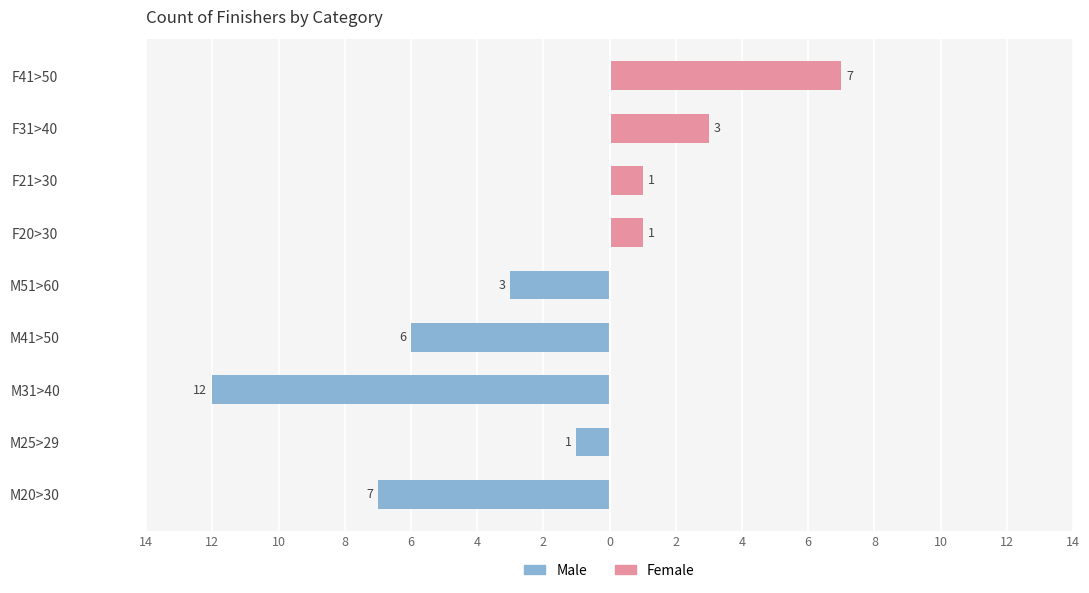

What is the spread (max minus min) of values at M31>40?

12